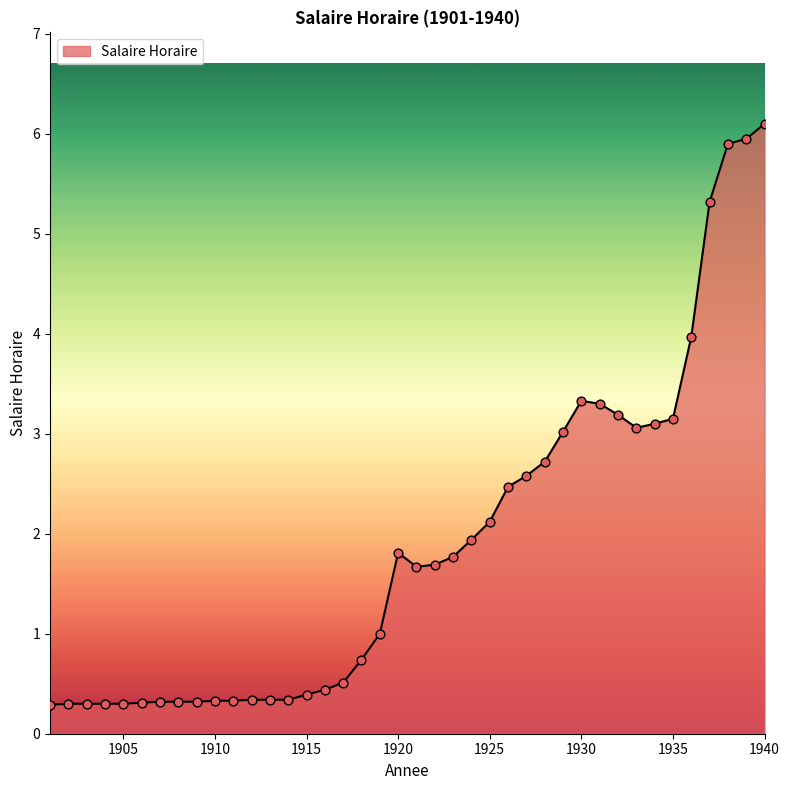

What is the difference between the maximum and minimum values?

5.8